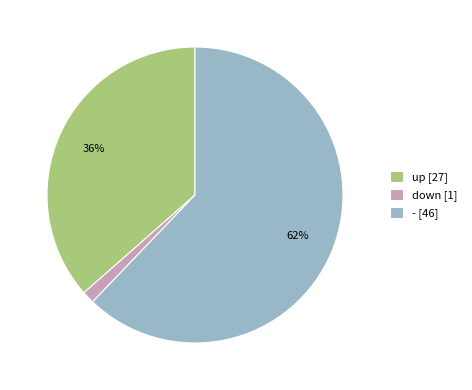

What is the smallest slice in the pie chart?

down